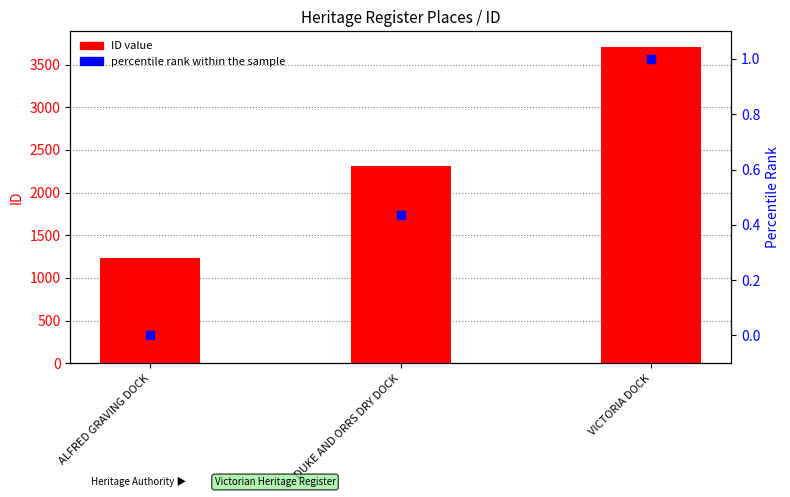

Which series has the largest Y range (max minus min)?

ID